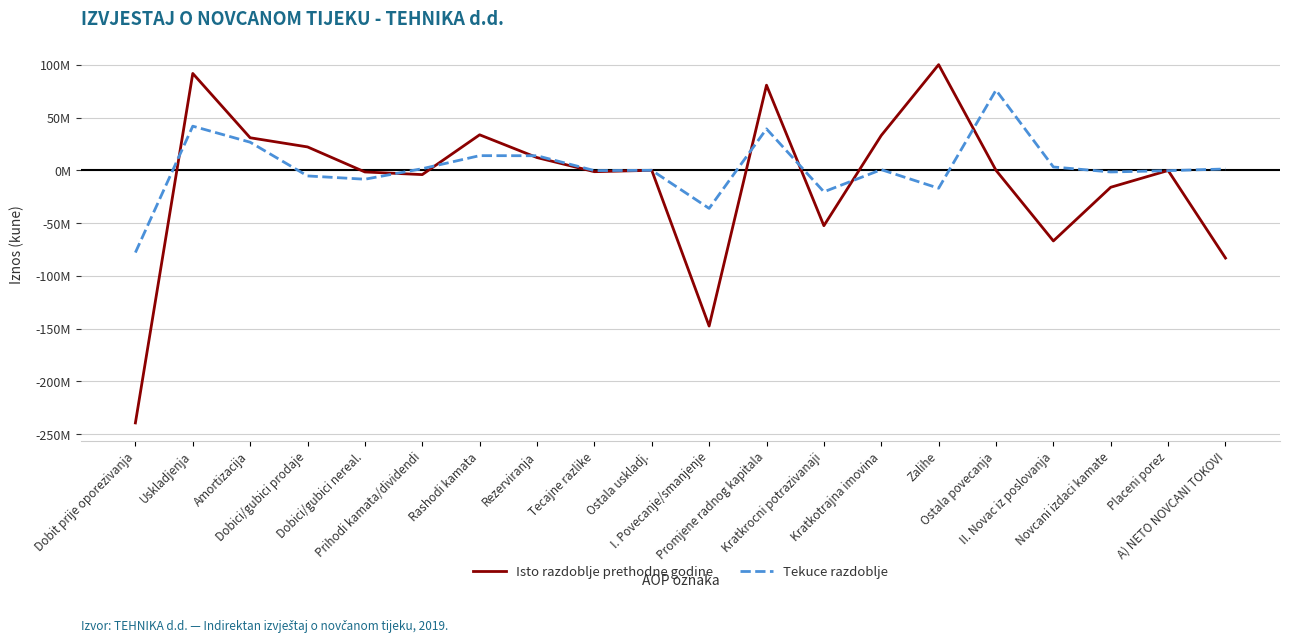

Which series has the widest spread of values?

Isto razdoblje prethodne godine